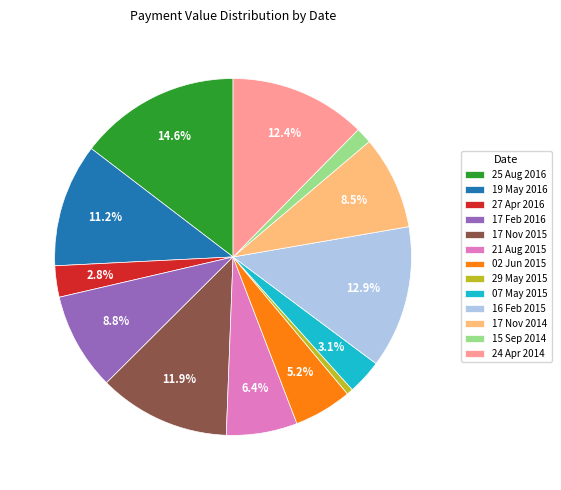

Combined, do 19 May 2016 and 07 May 2015 account for over 50%?

No